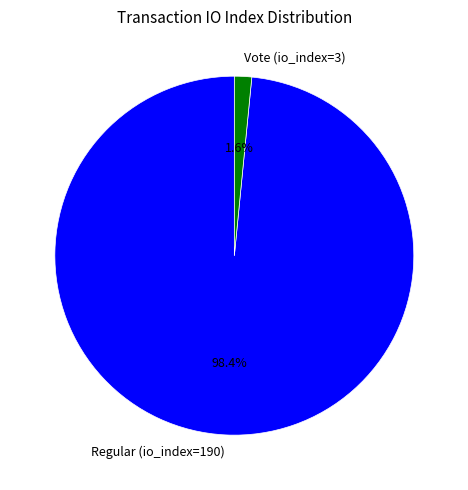

Between Regular (io_index=190) and Vote (io_index=3), which is larger?

Regular (io_index=190)